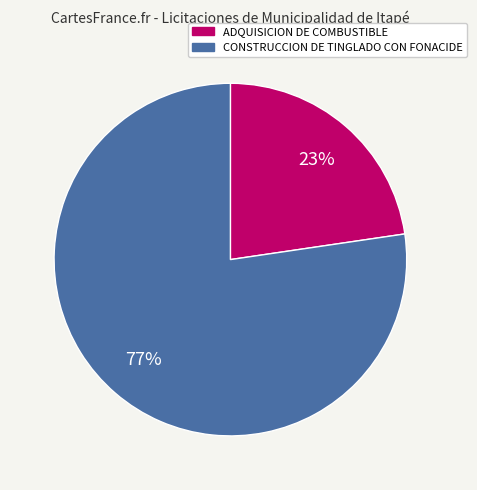

Is the sum of CONSTRUCCION DE TINGLADO CON FONACIDE and ADQUISICION DE COMBUSTIBLE greater than half?

Yes